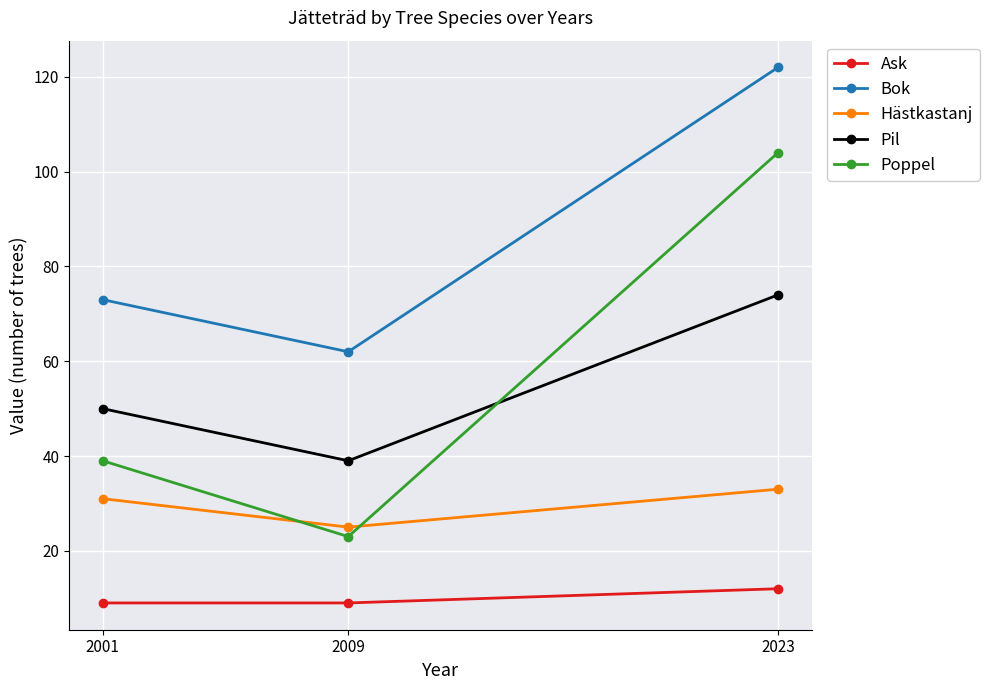

Which series has the widest spread of values?

Poppel